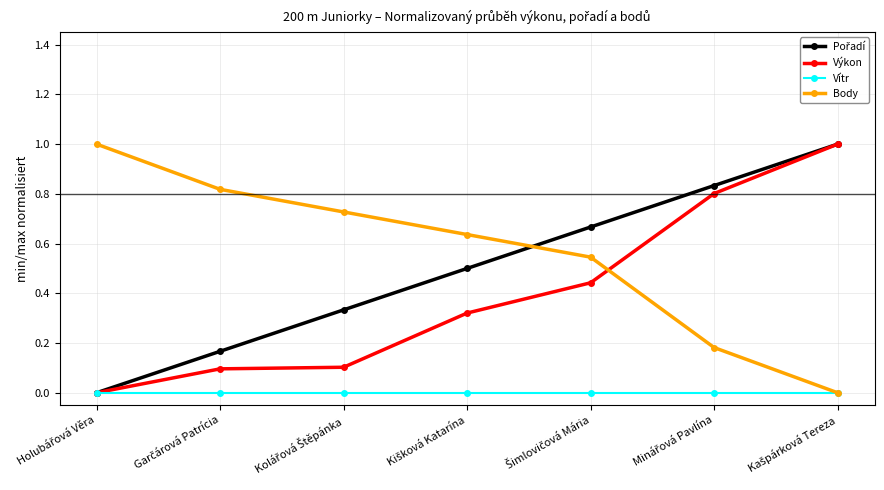

True or false: Body has more than 0 interior local peaks.

False